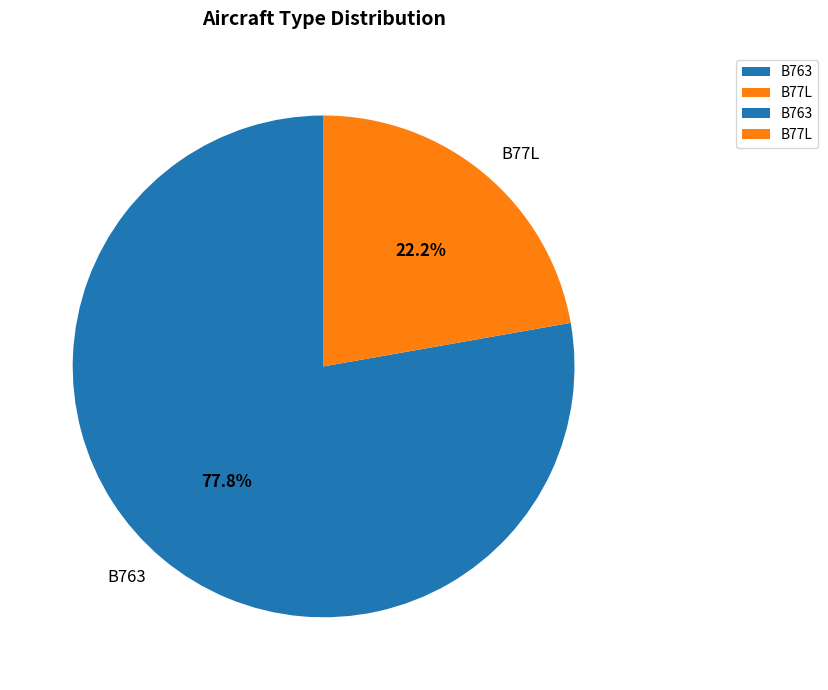

To the nearest percent, what percentage of the pie is B77L?

22%